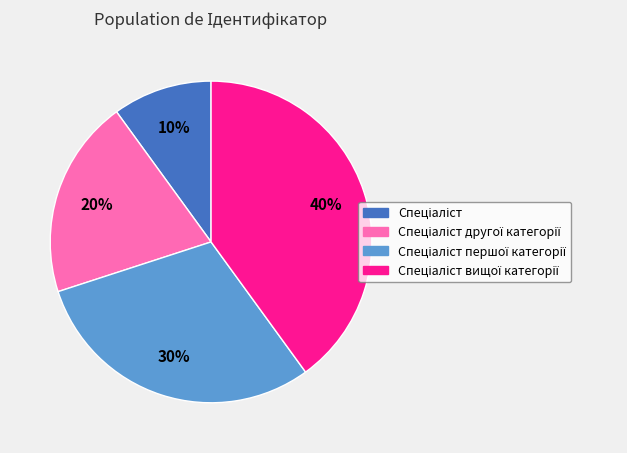

Is there a majority slice in this chart?

No